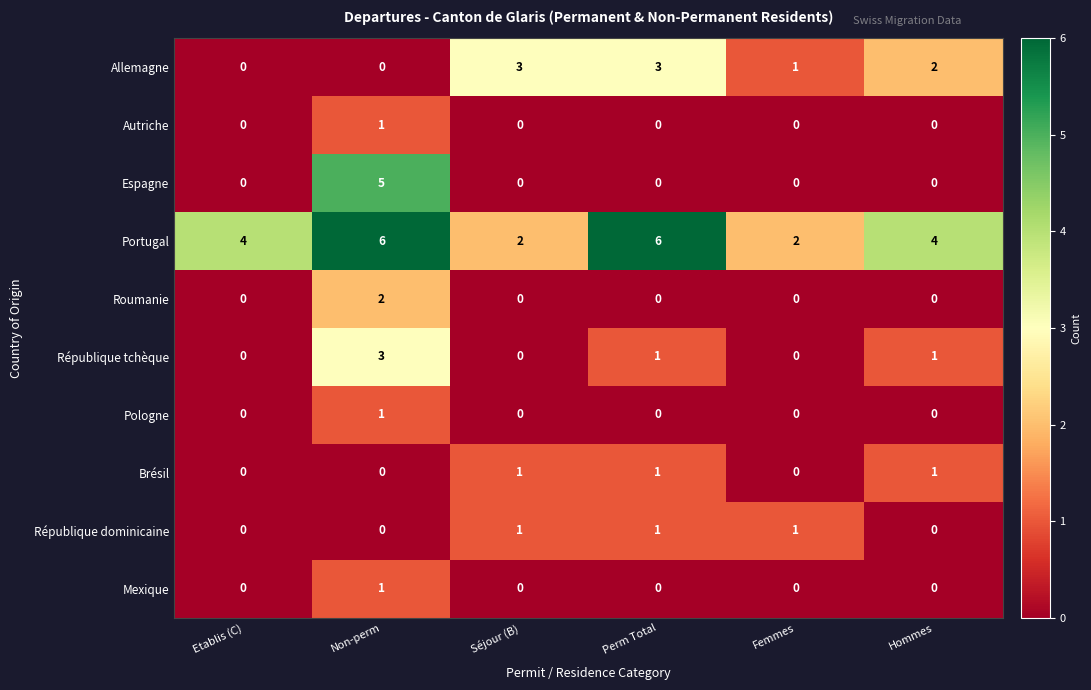

Between Non-perm and Femmes, which series saw the biggest shift?

Espagne